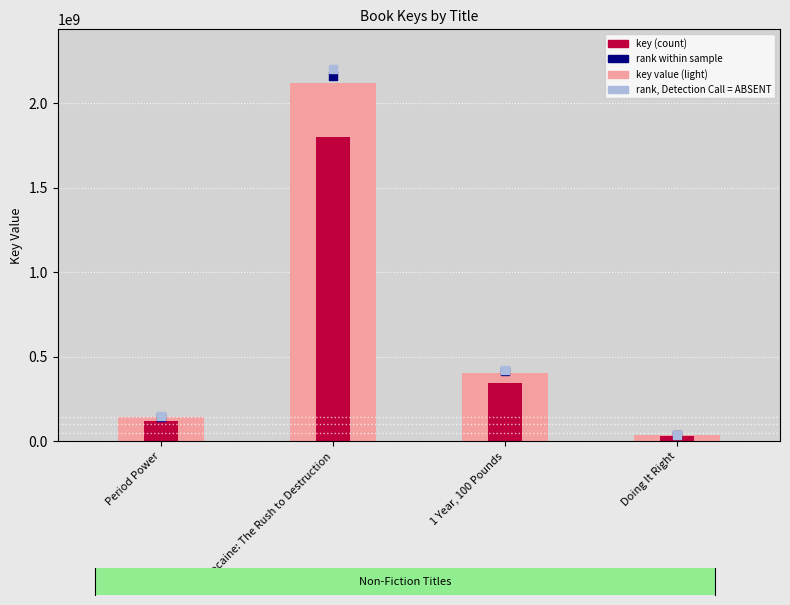

At which category is the sum across all series the highest?

Cocaine: The Rush to Destruction